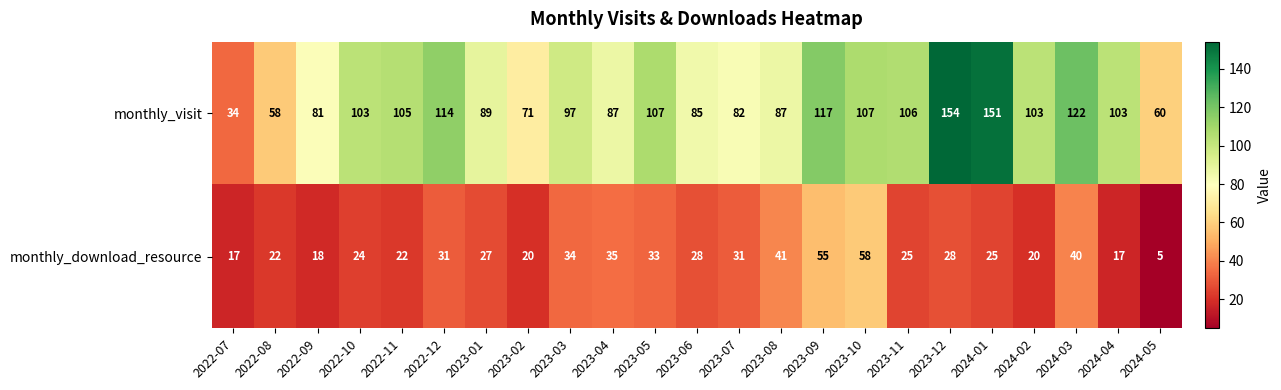

At which category is the sum across all series the highest?

2023-12